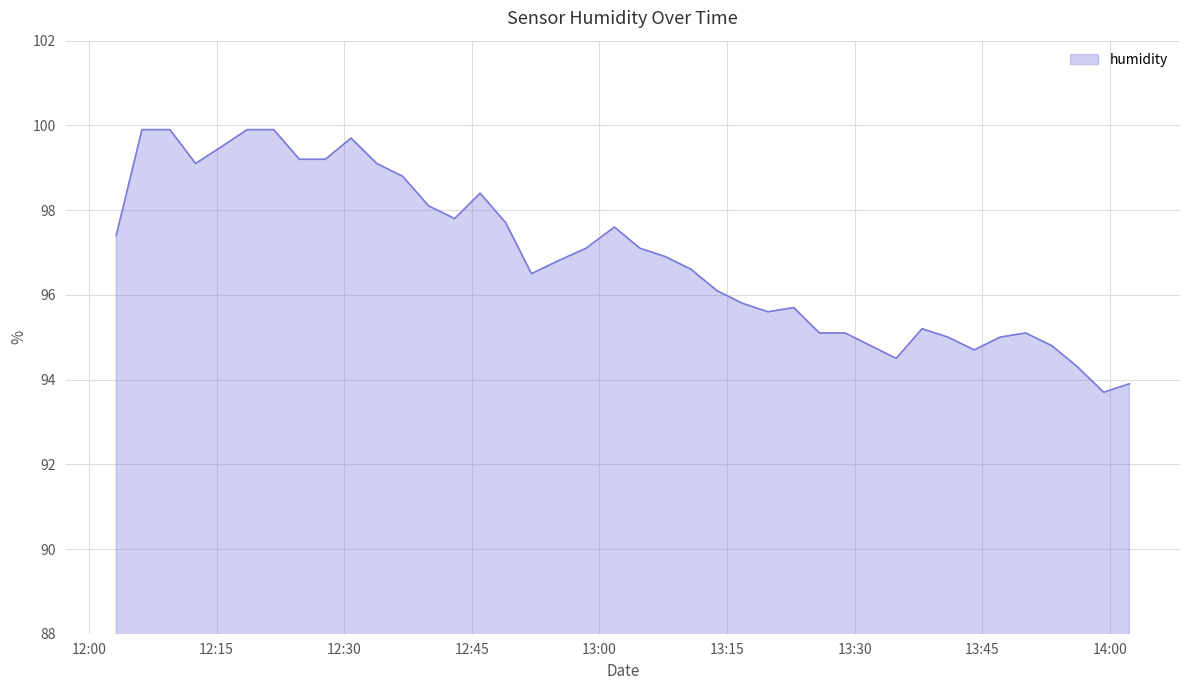

Does the chart have visible grid lines?

Yes